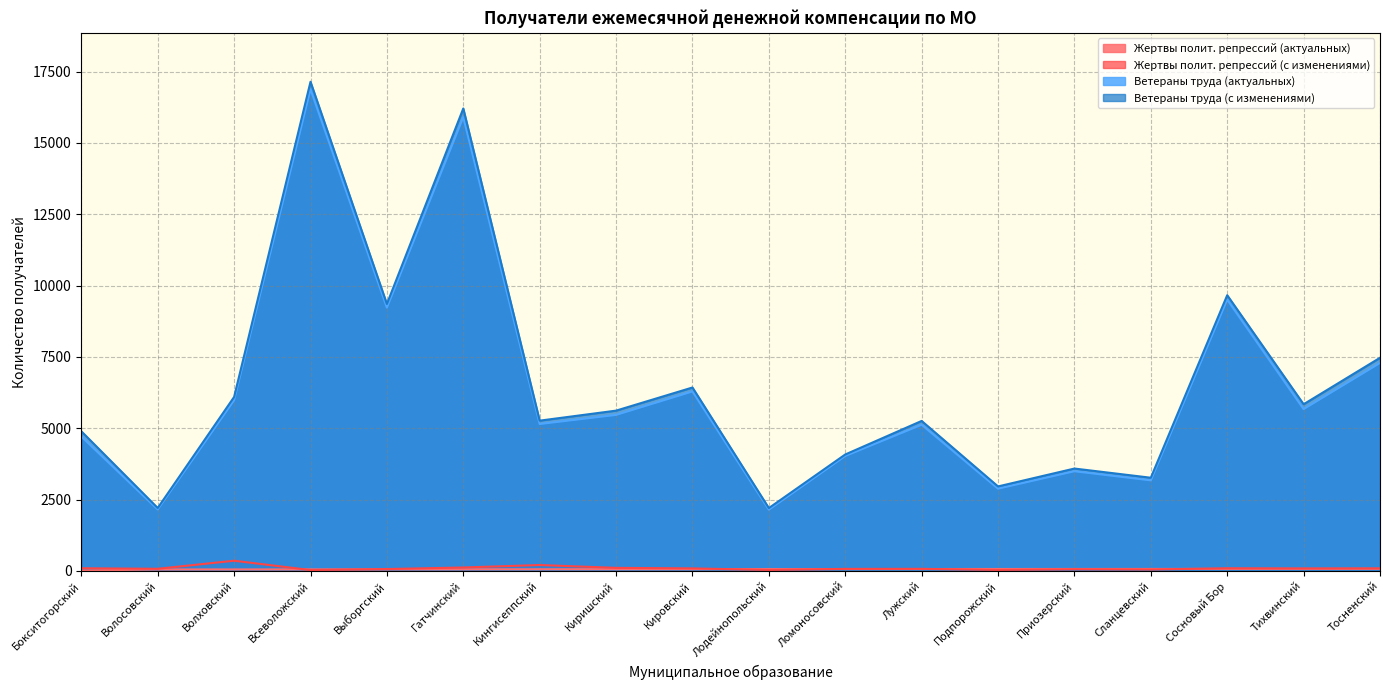

At which category does Ветераны труда (актуальных) reach its first local peak?

Всеволожский